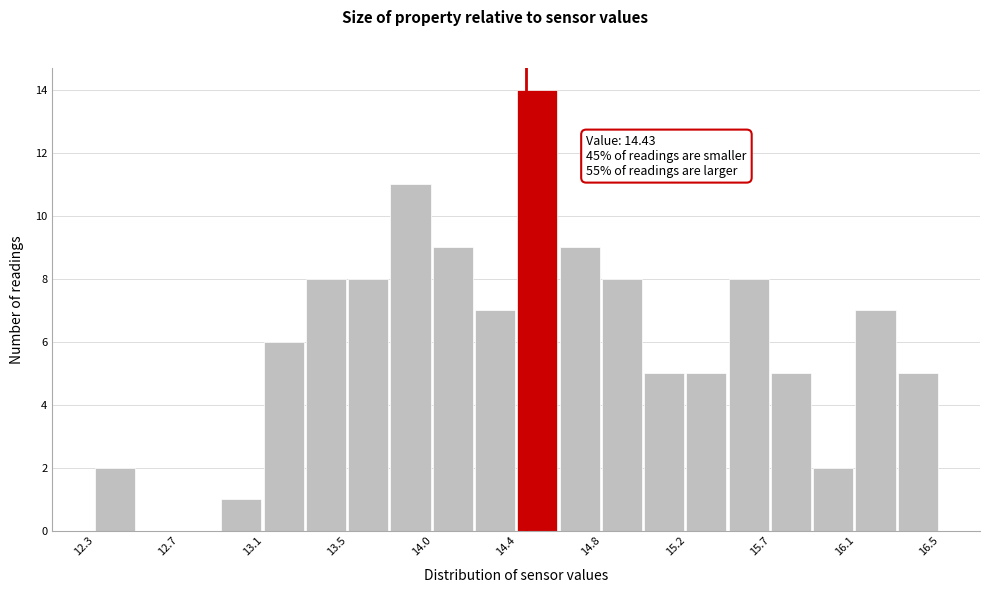

Which range on the x-axis has the tallest bar?

14.40 to 14.60